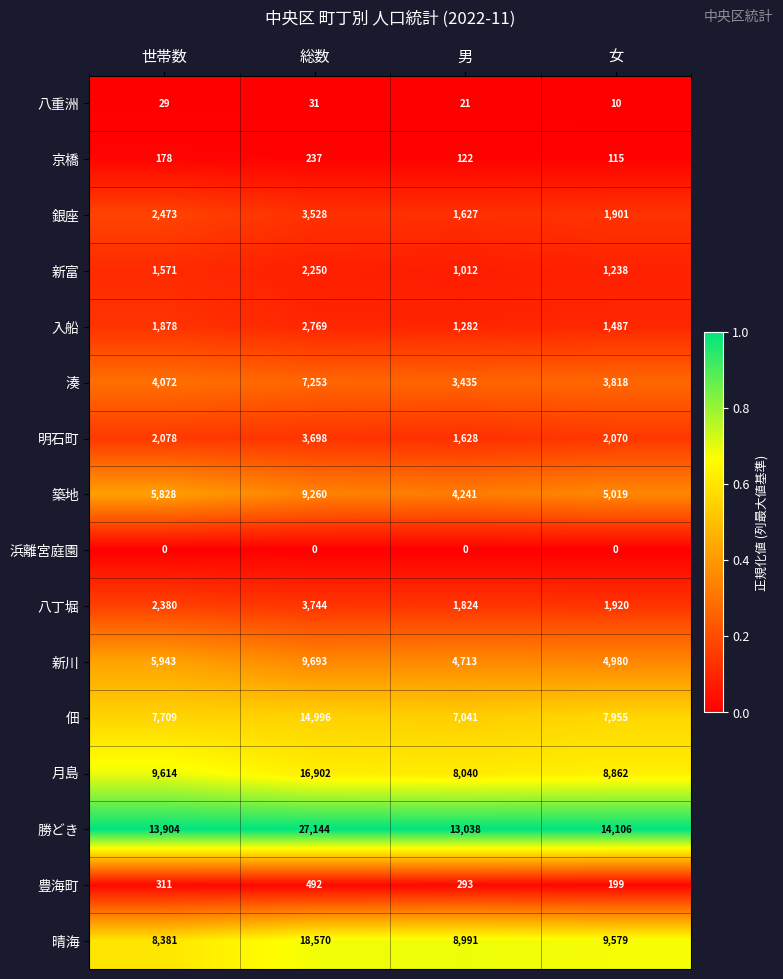

At 男, list the series in order from smallest to largest.

浜離宮庭園, 八重洲, 京橋, 豊海町, 新富, 入船, 銀座, 明石町, 八丁堀, 湊, 築地, 新川, 佃, 月島, 晴海, 勝どき